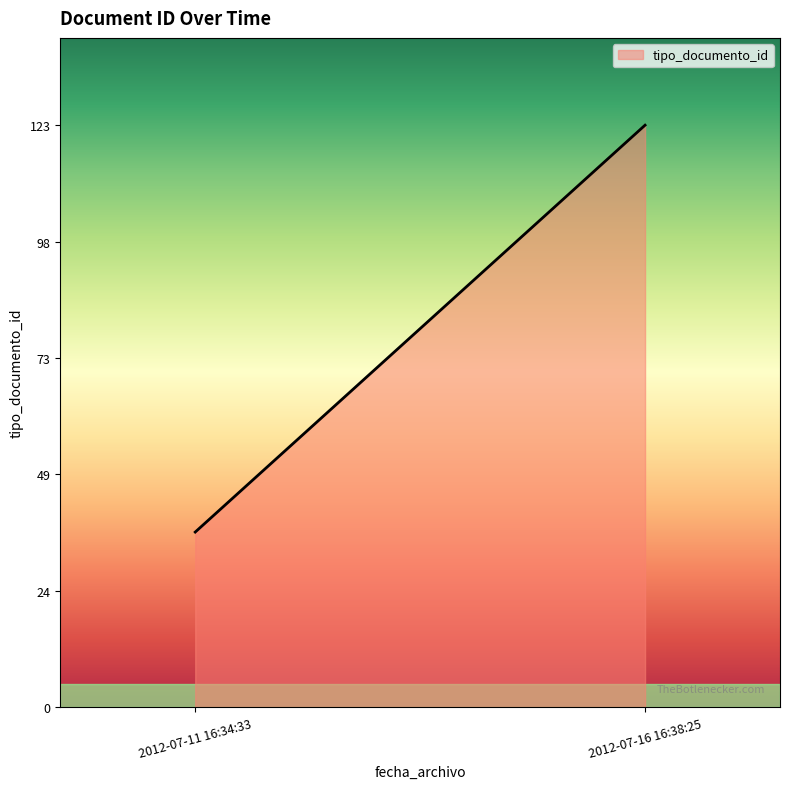

What value does the data have at 2012-07-11 16:34:33, to the nearest 5?

35